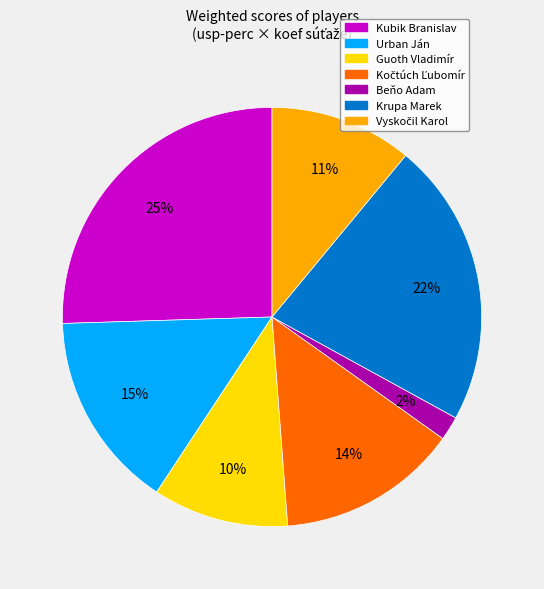

To the nearest percent, what portion does Guoth Vladimír represent?

10%